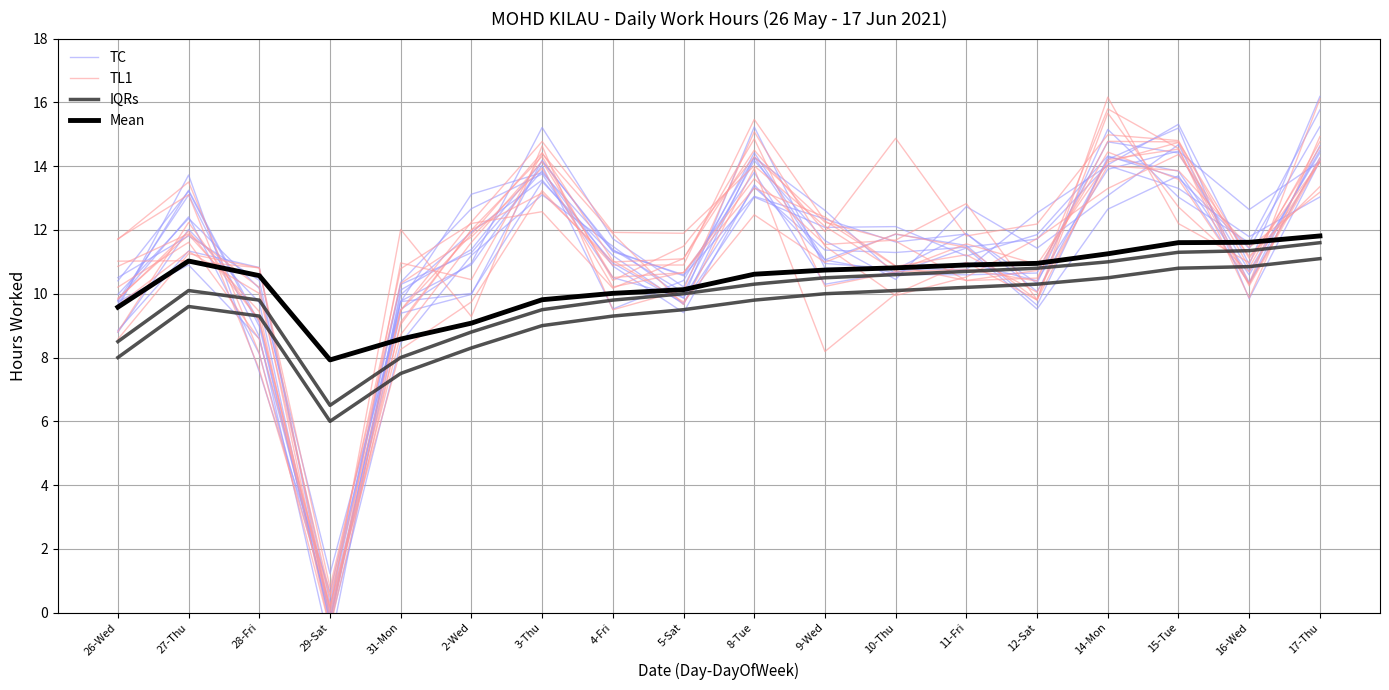

At which label is Mean closest to 9?

2-Wed